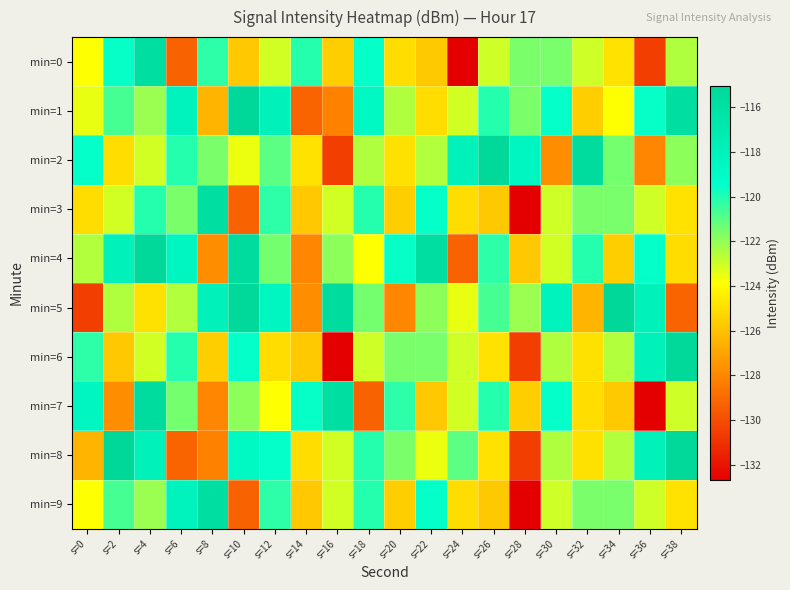

Rank the series by their maximum value, from highest to lowest.

min=1, min=5, min=8, min=2, min=4, min=6, min=7, min=0, min=3, min=9